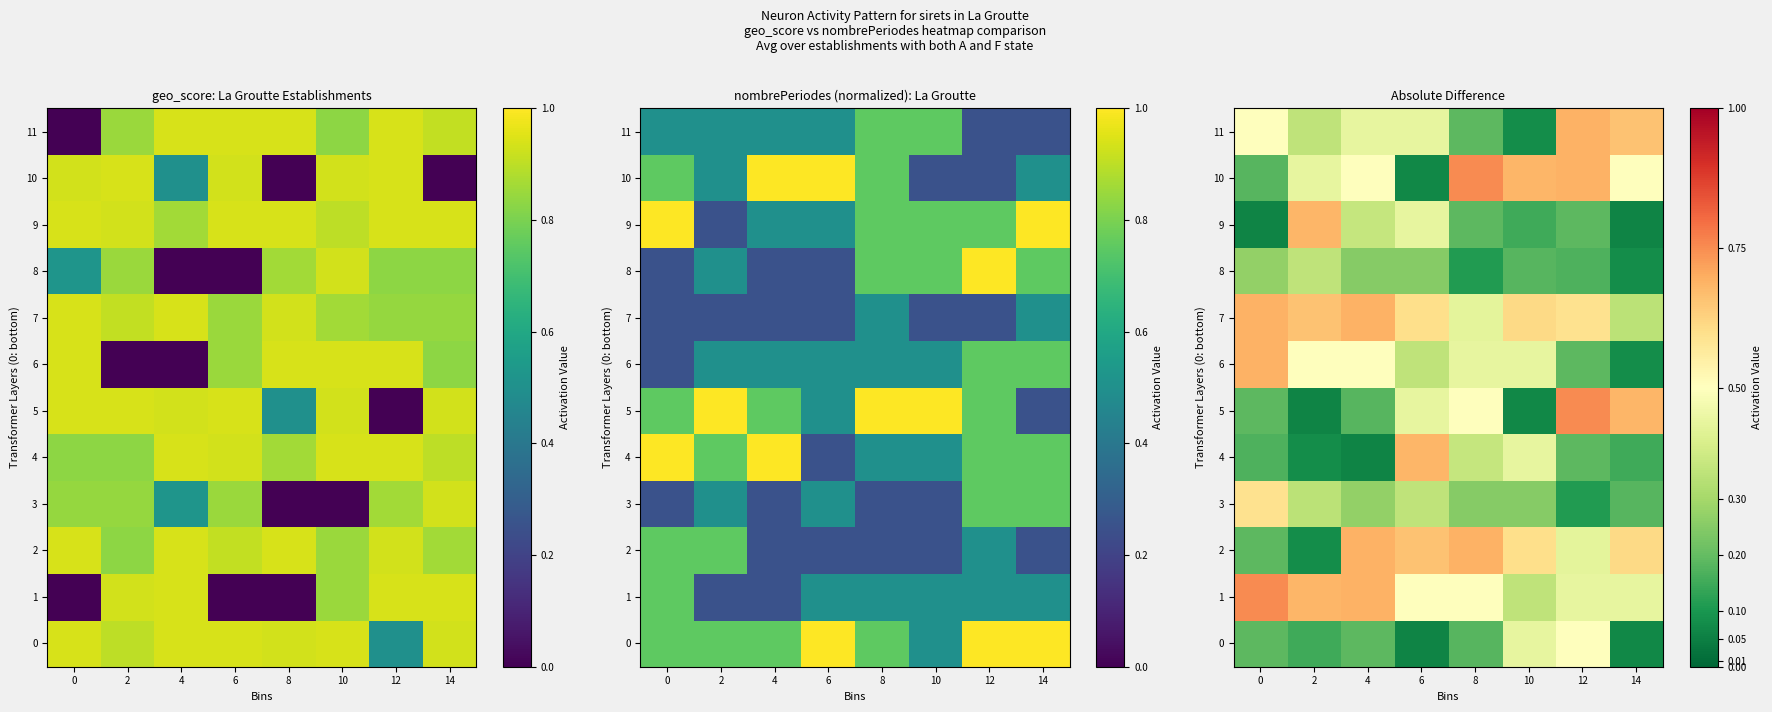

The value of 3 at 14 is 0.2. True or false?

True